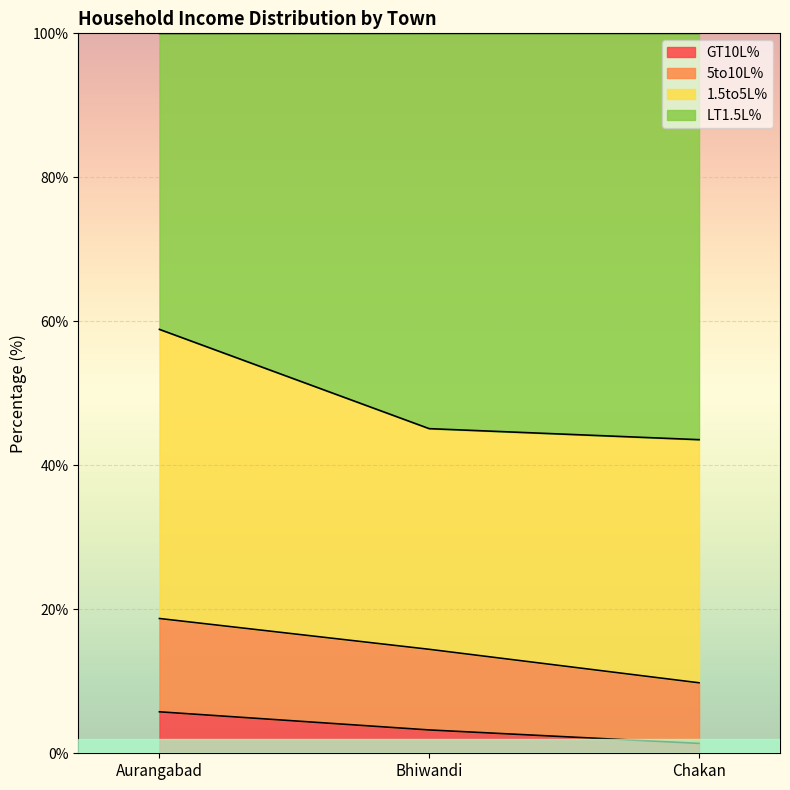

What is the minimum value shown in the chart?

1.4